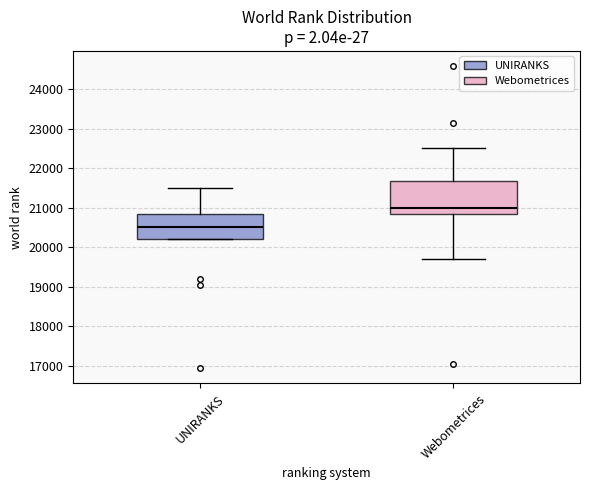

Which box has the highest median line?

Webometrices